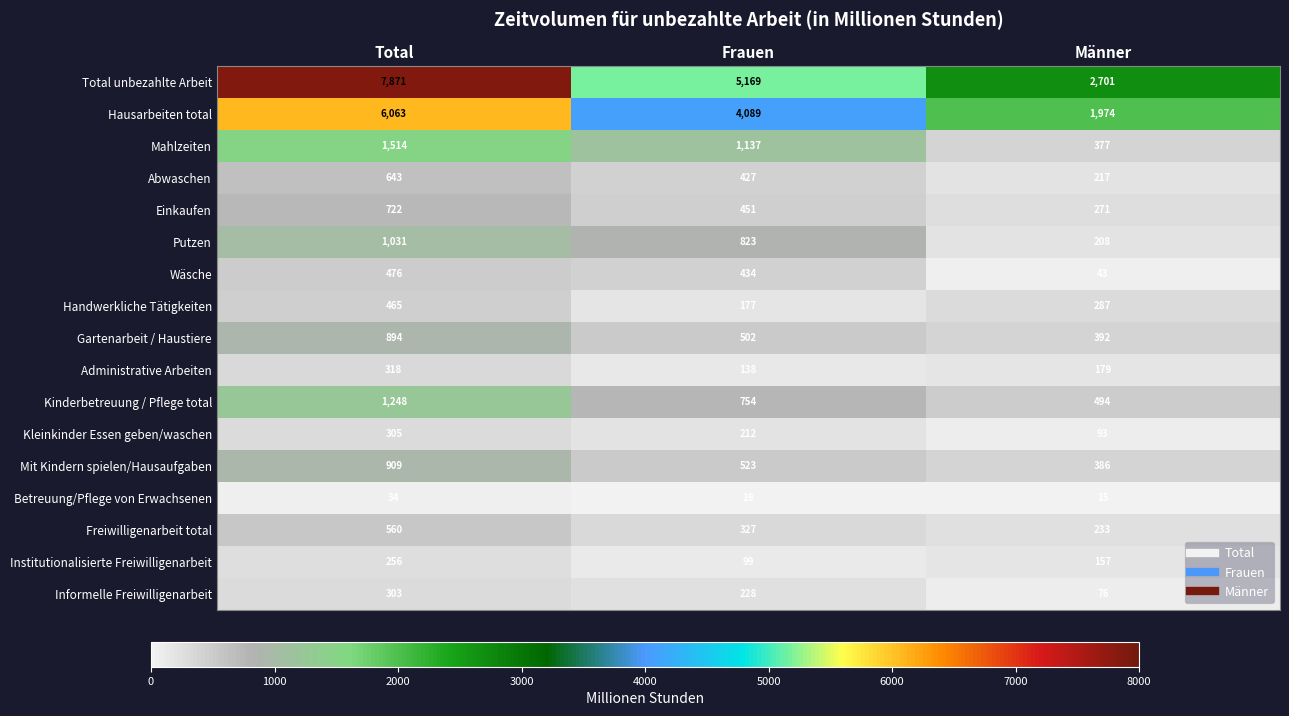

What is the difference between the maximum and minimum values in the Freiwilligenarbeit total series?

327